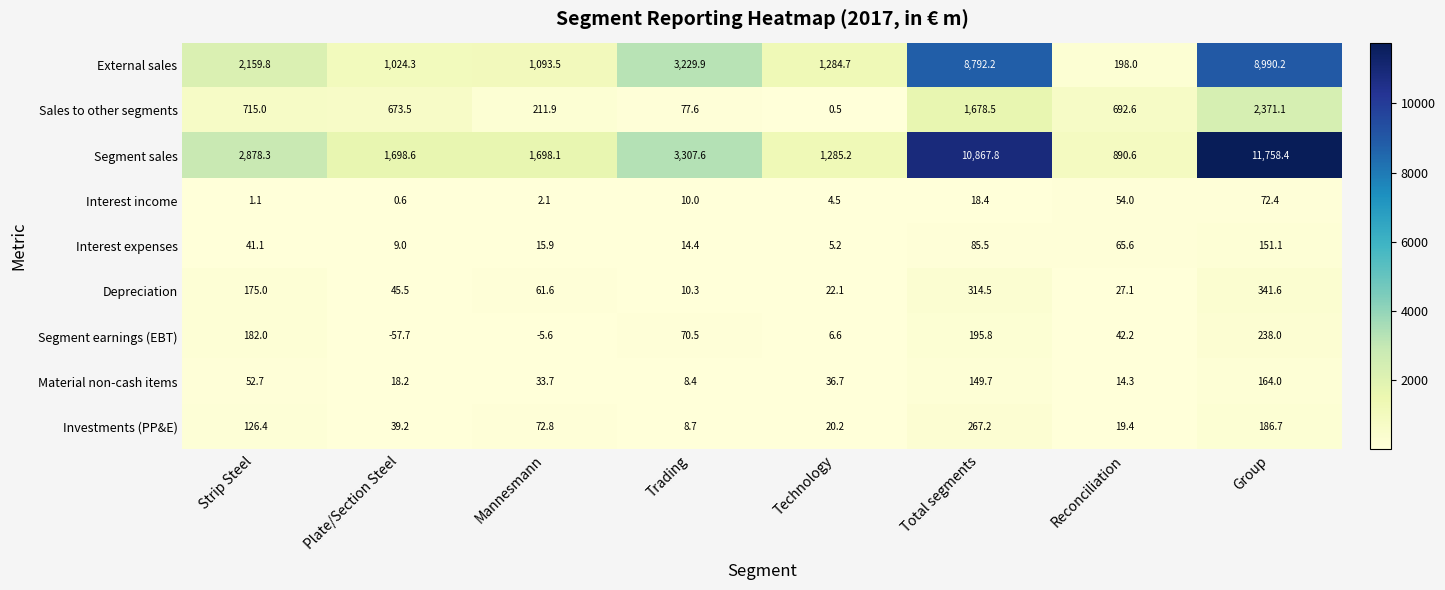

Rank the series at Total segments from lowest to highest value.

Interest income, Interest expenses, Material non-cash items, Segment earnings (EBT), Investments (PP&E), Depreciation, Sales to other segments, External sales, Segment sales